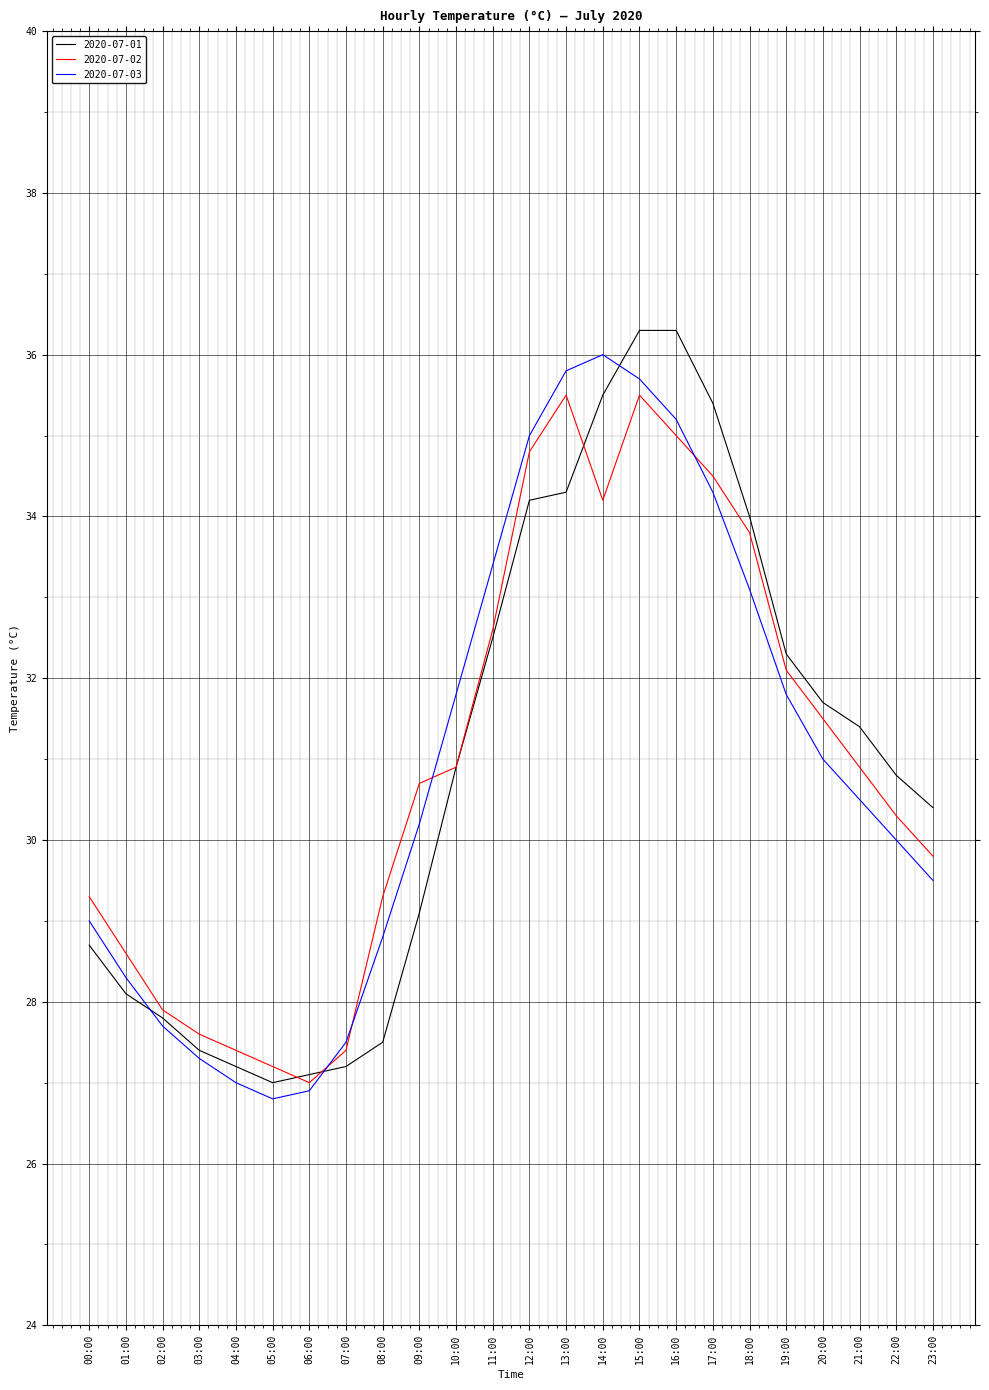

What is the difference between the highest and lowest values at 10:00?

0.9